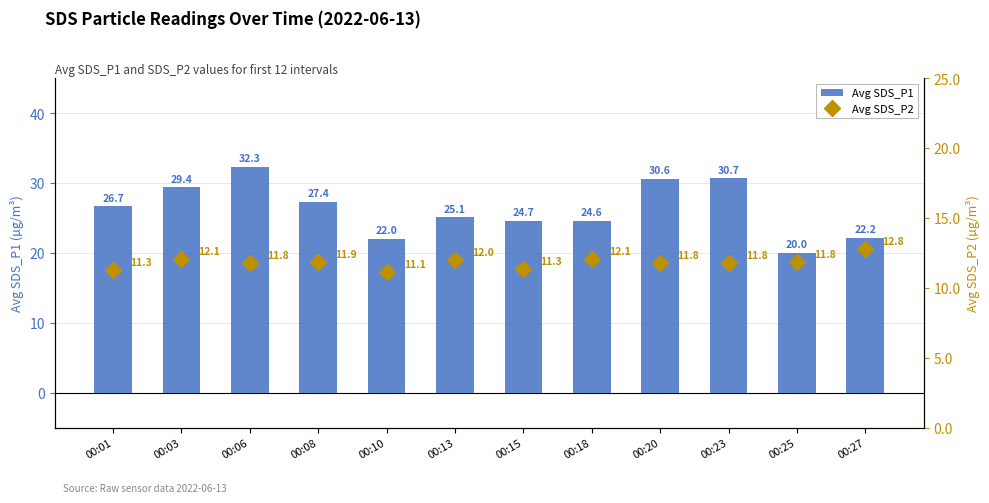

Is the value of Avg SDS_P1 at 00:06 greater than the value of Avg SDS_P2 at 00:25?

Yes